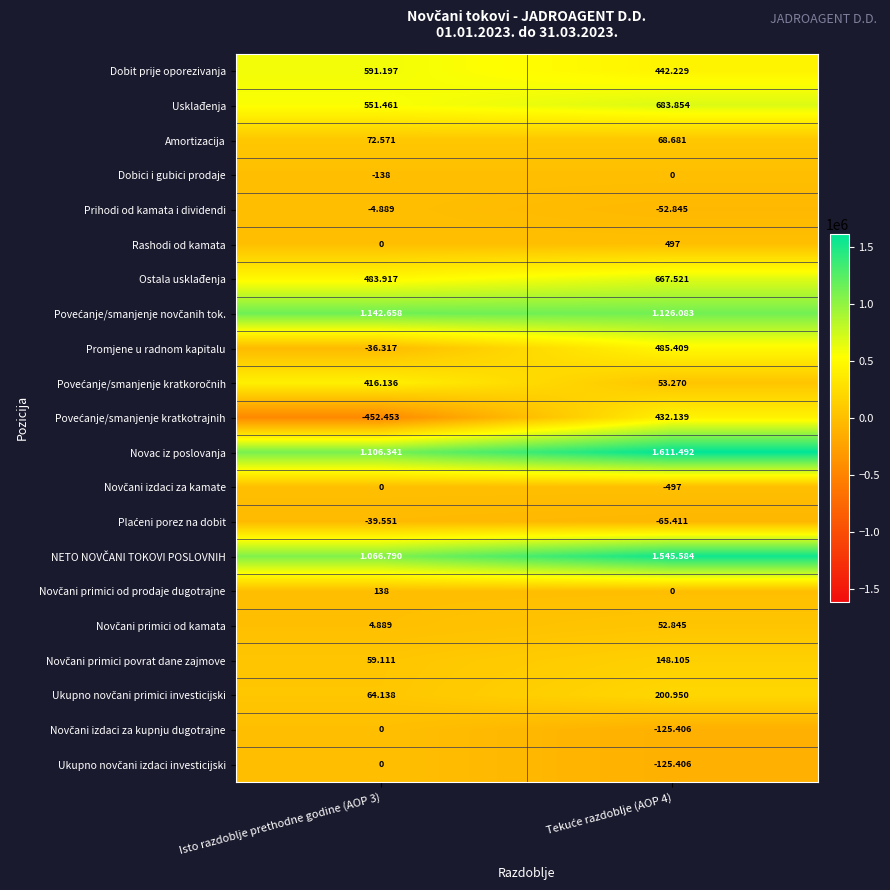

What is the sum of all Promjene u radnom kapitalu values?

449092